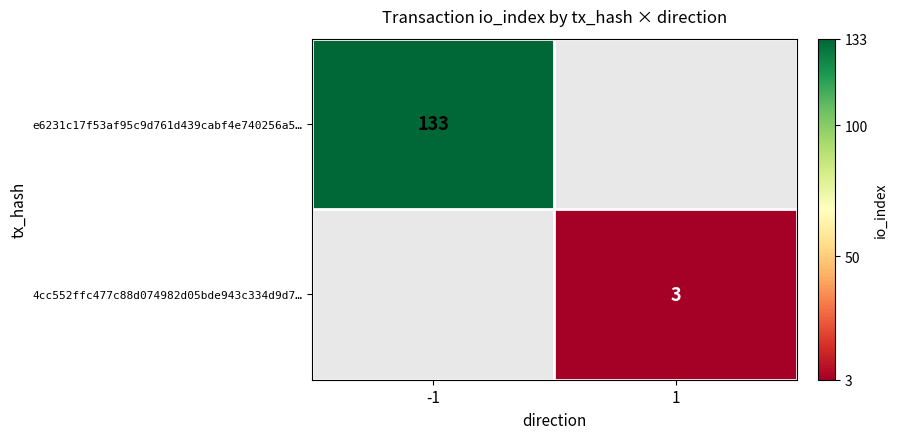

The e6231c17f53af95c9d761d439cabf4e740256a5… series shows 193 at -1. True or false?

False